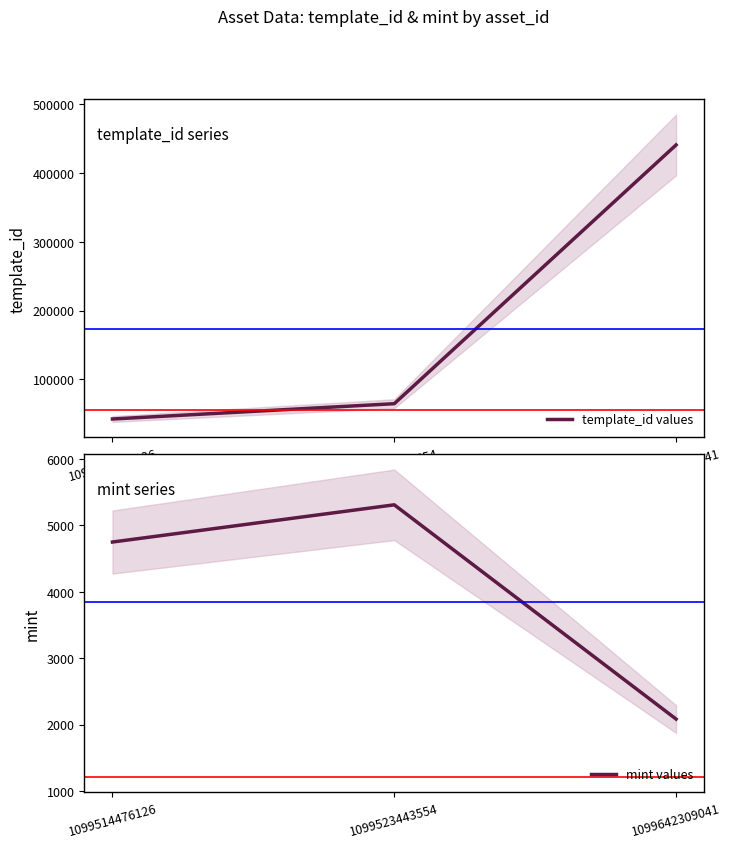

Count the number of data series in this chart.

2